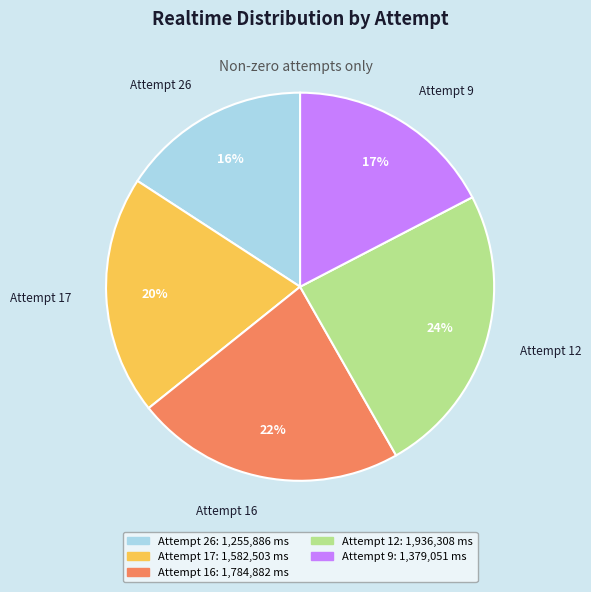

Combined, do Attempt 9 and Attempt 17 account for over 50%?

No